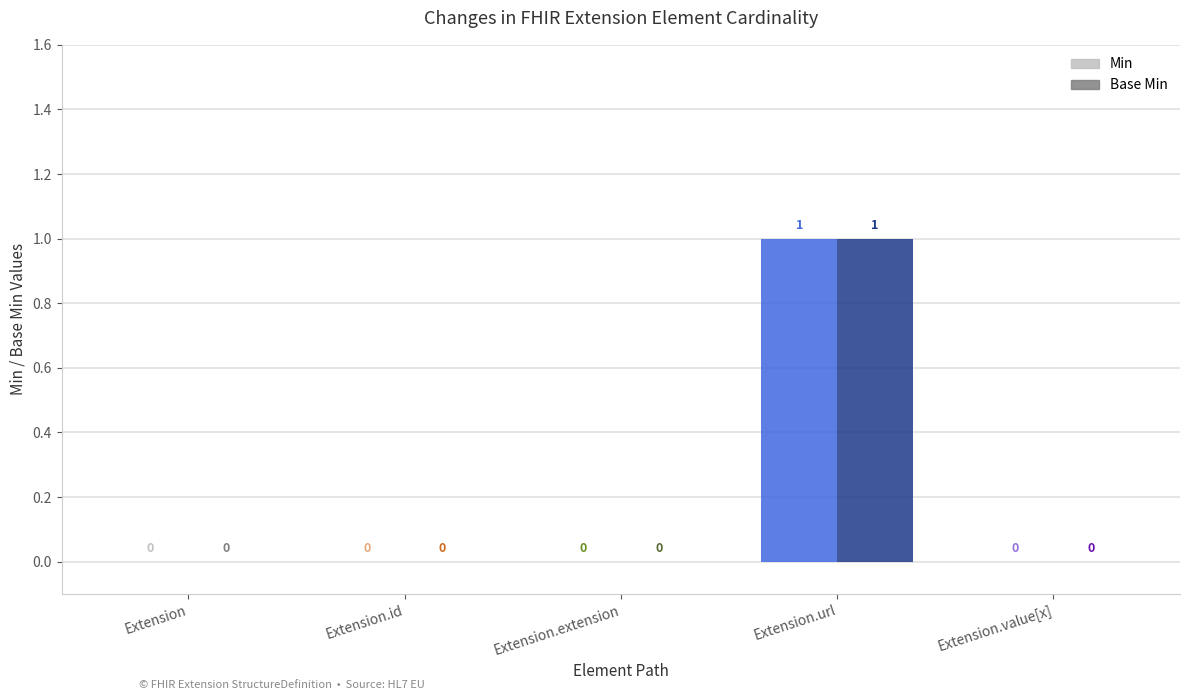

What position from the right is Extension.url?

2